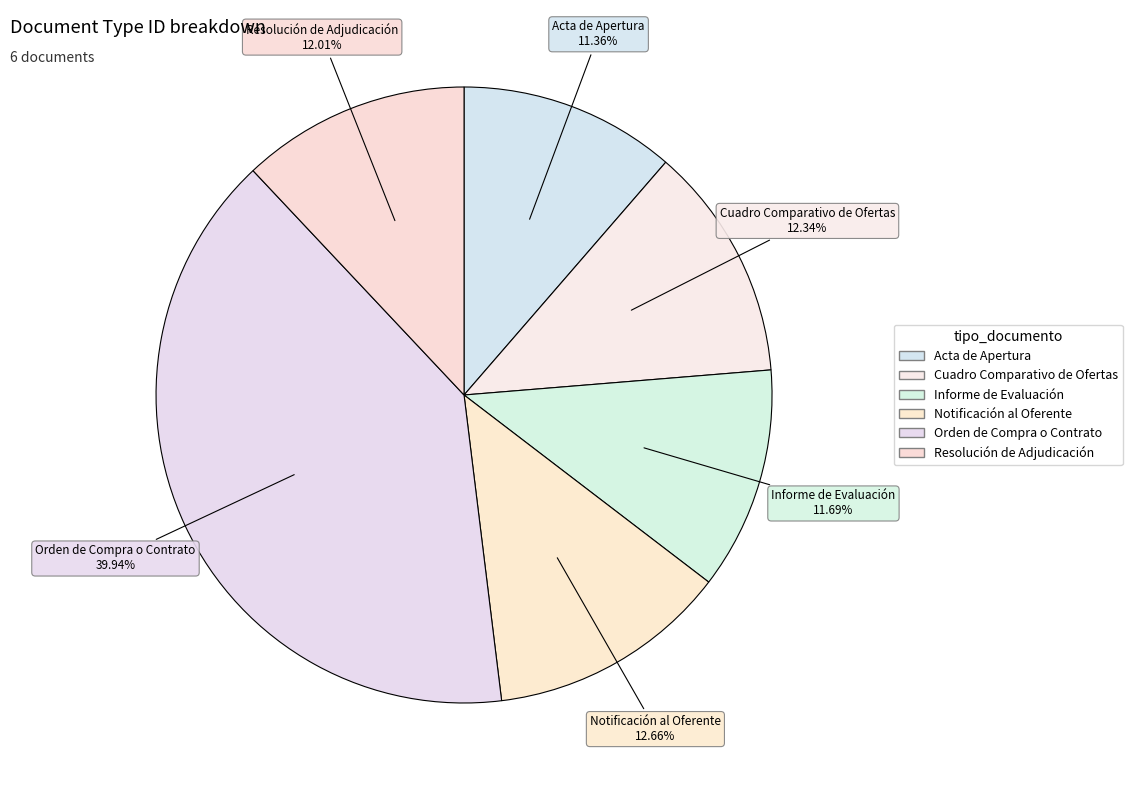

How many slices are in this pie chart?

6